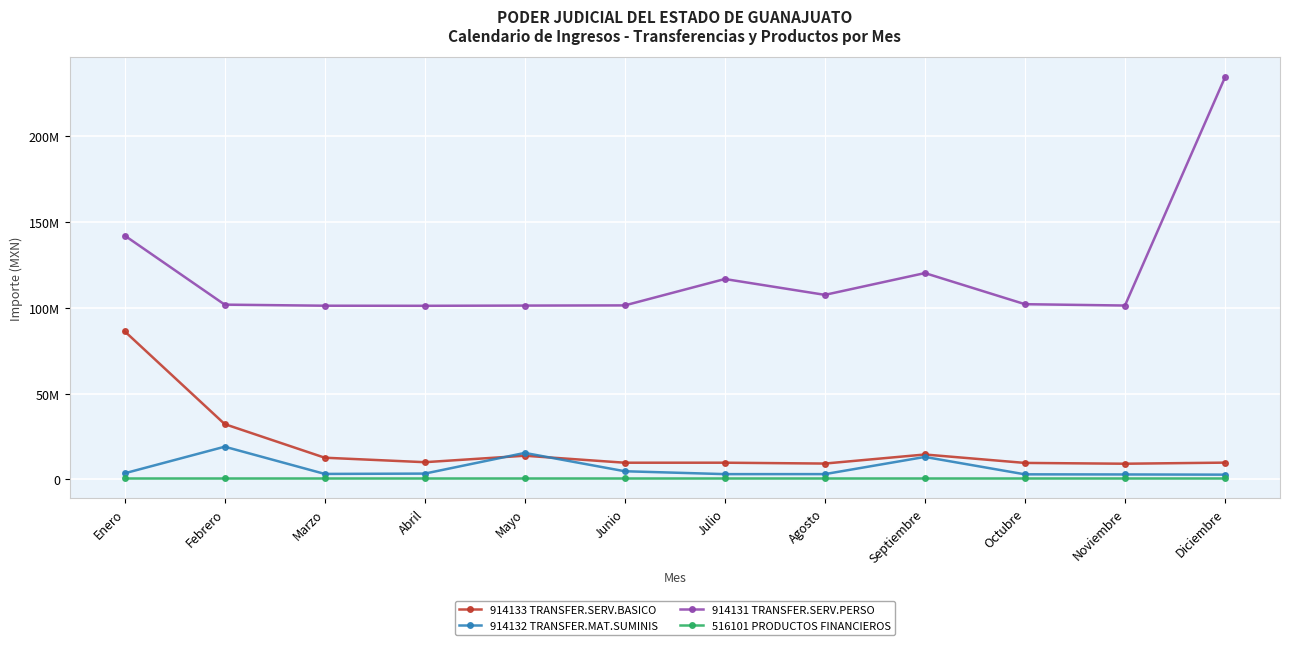

What is the sum of the 914133 TRANSFER.SERV.BASICO values at Marzo and Abril?

22684035